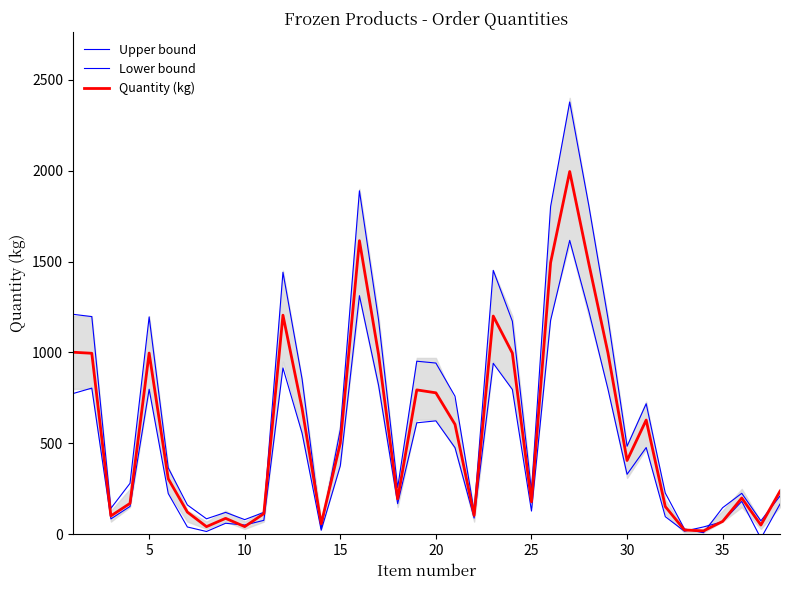

True or false: Upper bound and Quantity (kg) cross at least once.

True